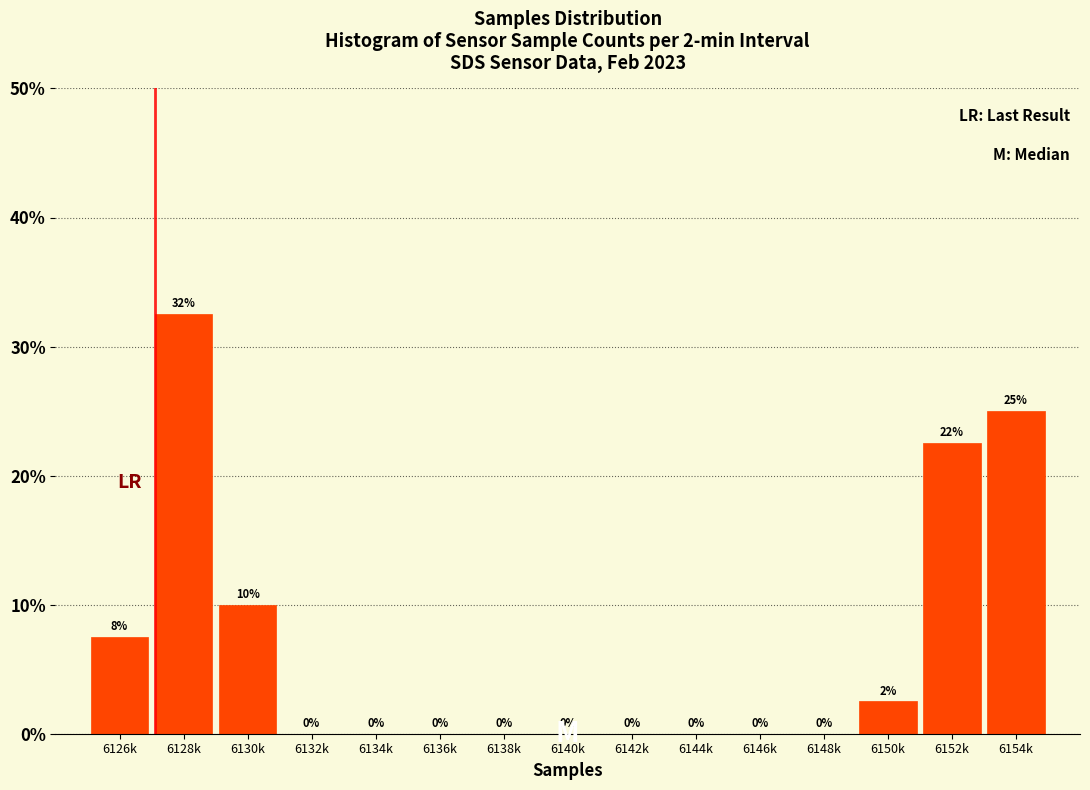

True or false: the data shows 0.0 at 6134k.

True